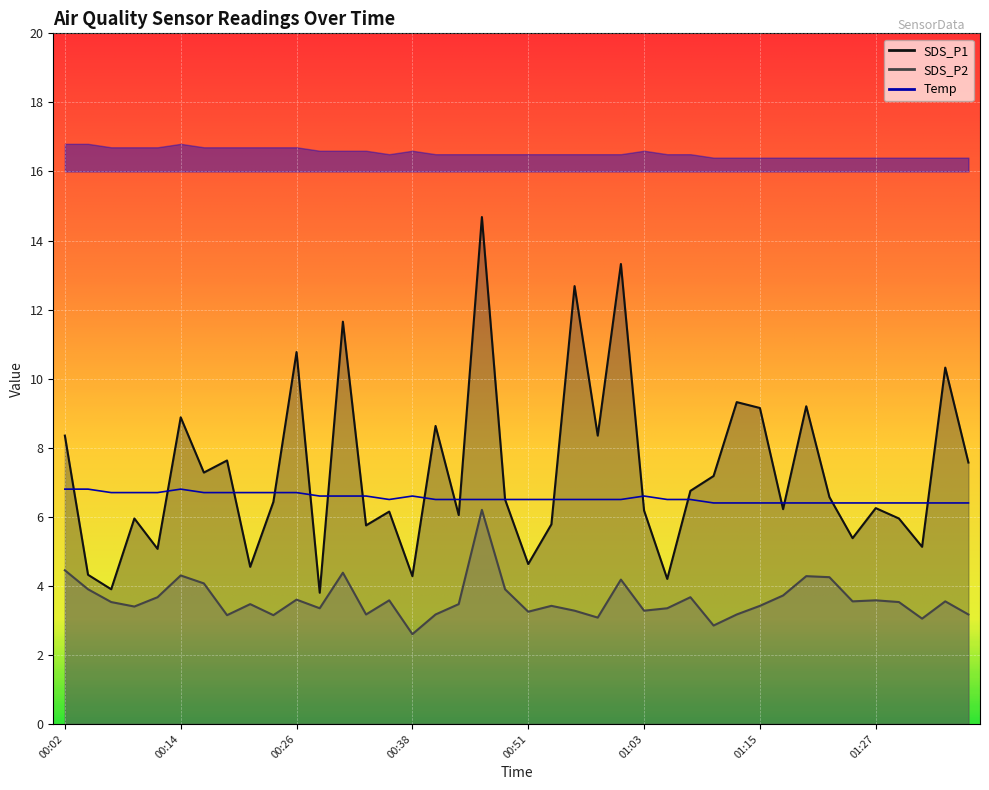

After their last crossing, which series has the higher values: Temp or SDS_P1?

SDS_P1